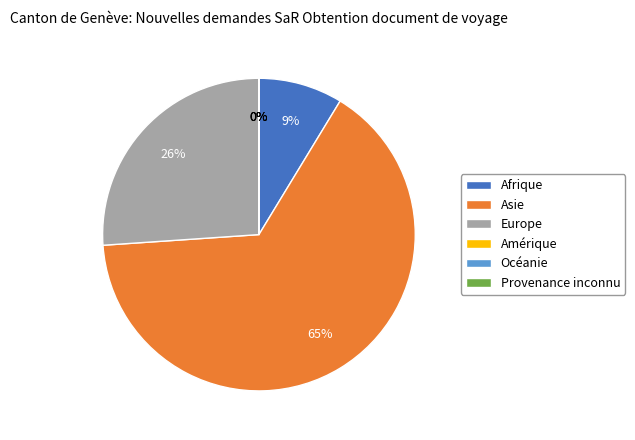

Which has a higher value, Océanie or Amérique?

Océanie